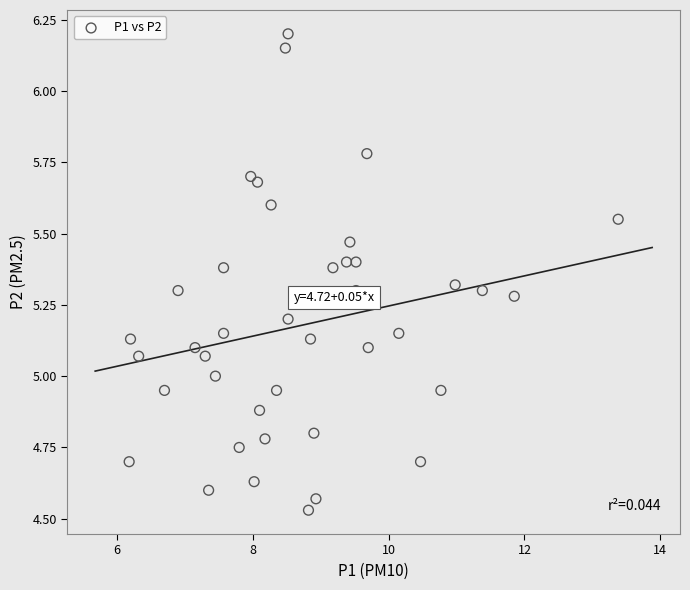

What is the range of Y values (max minus min)?

1.7